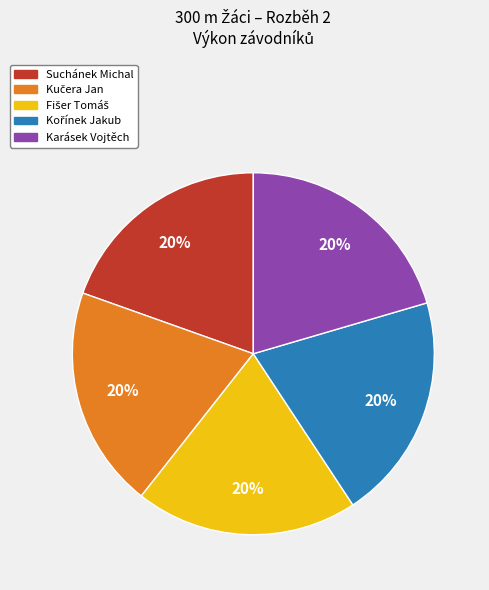

Is there a majority slice in this chart?

No